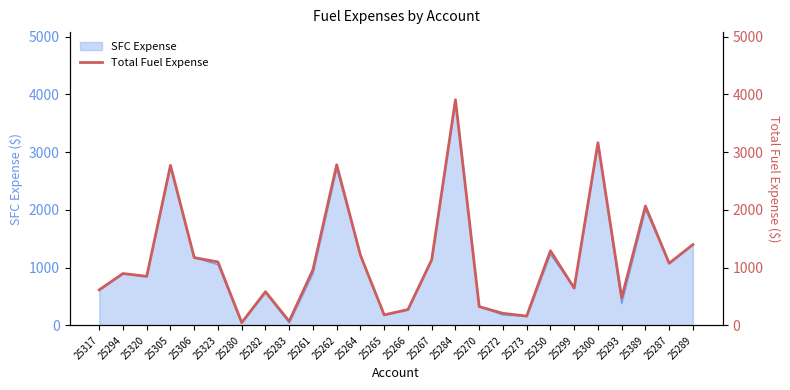

List the labels in order of value, smallest first.

25280, 25283, 25273, 25265, 25272, 25266, 25270, 25293, 25282, 25317, 25299, 25320, 25294, 25261, 25287, 25323, 25267, 25306, 25264, 25250, 25289, 25389, 25305, 25262, 25300, 25284